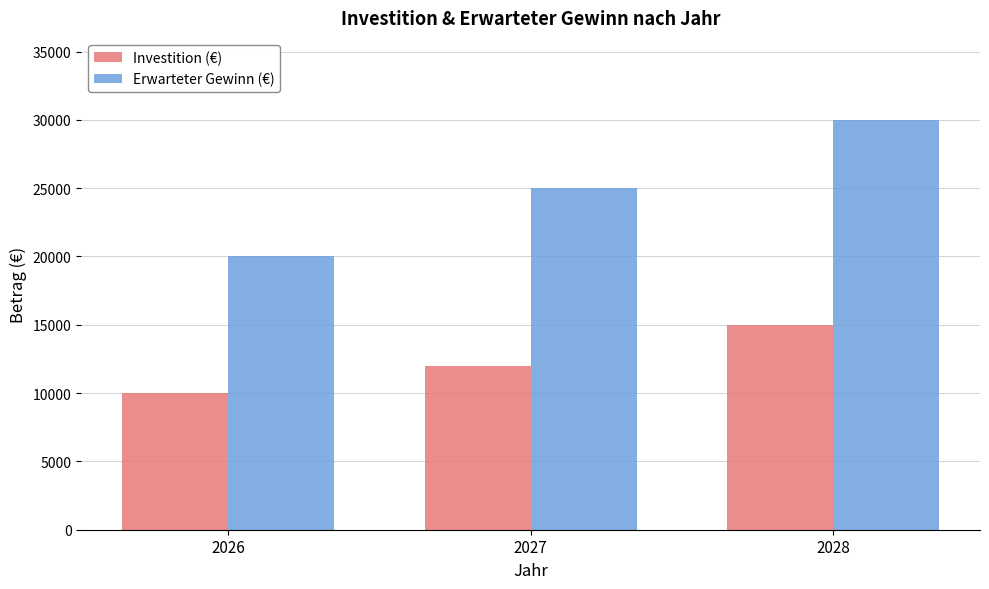

At 2027, list the series in order from largest to smallest.

Erwarteter Gewinn (€), Investition (€)